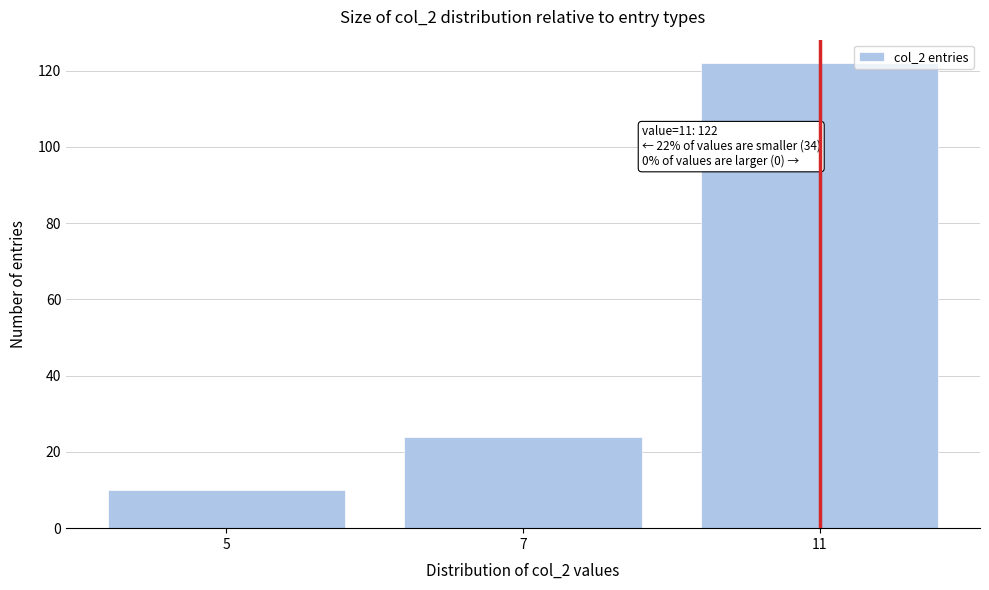

Reading right to left, what are all the values shown in this chart?

122	24	10